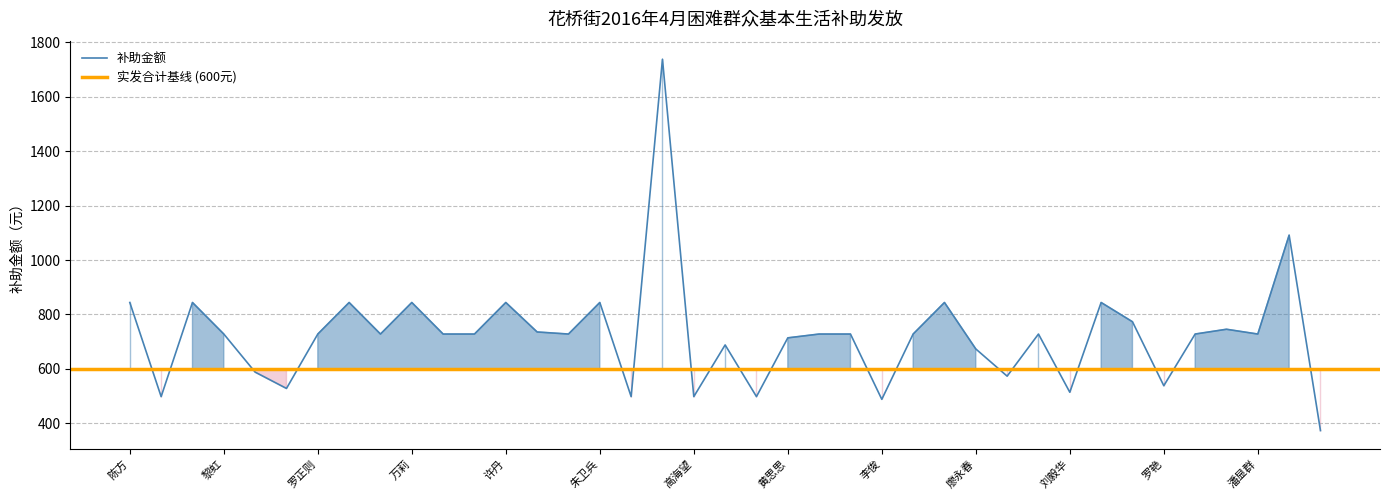

True or false: the data has more than 0 interior local peaks.

True